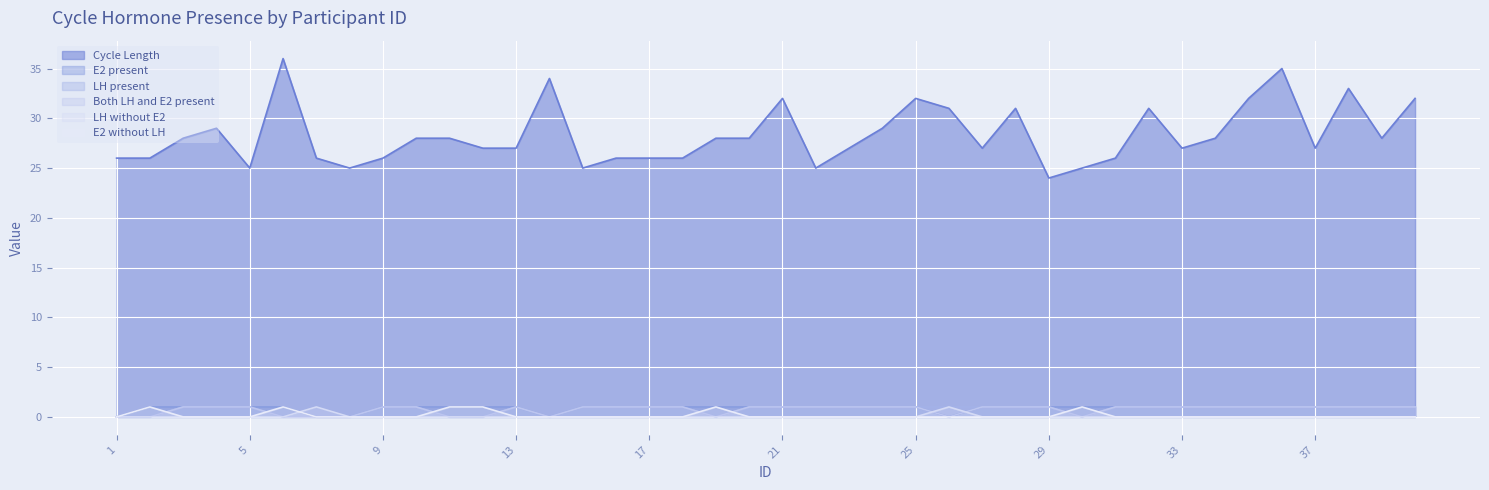

List the labels in order of LH present value, largest first.

3, 4, 5, 7, 9, 10, 13, 15, 16, 17, 18, 20, 21, 22, 23, 24, 25, 26, 27, 28, 29, 31, 32, 33, 34, 35, 36, 37, 38, 39, 40, 1, 2, 6, 8, 11, 12, 14, 19, 30